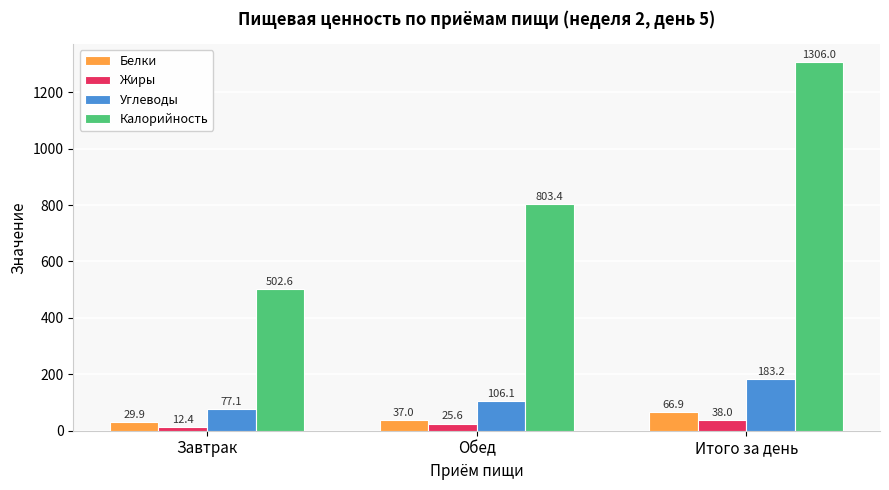

What is the greatest value displayed?

1306.0